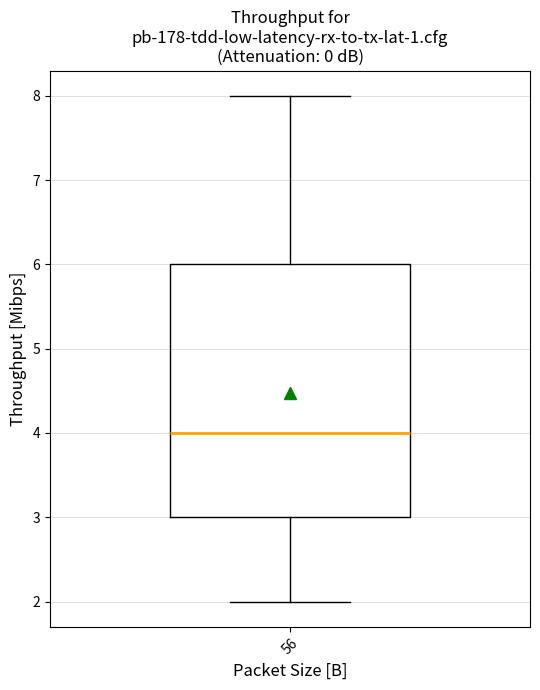

Where is the upper edge of the box at x = 56 on the y-axis? The values are not printed on the chart, so give them approximately, as read against the axis.

6